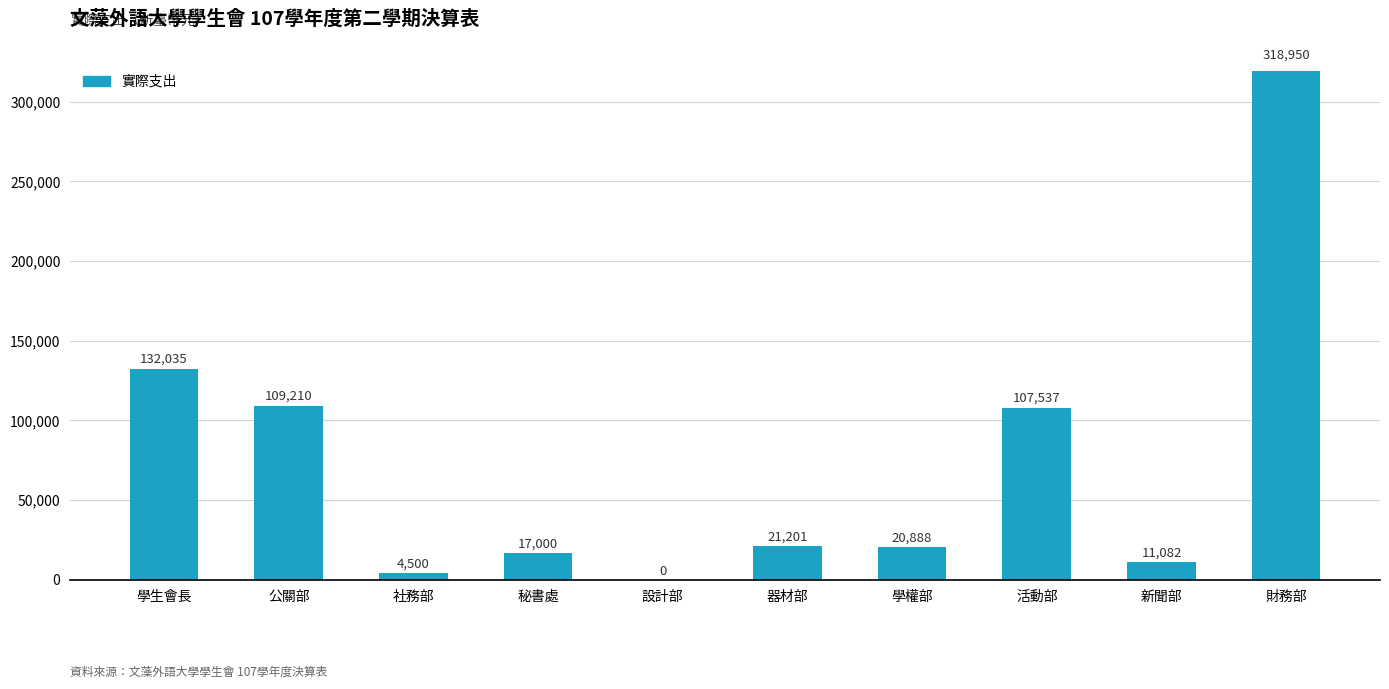

How many values are above zero?

9